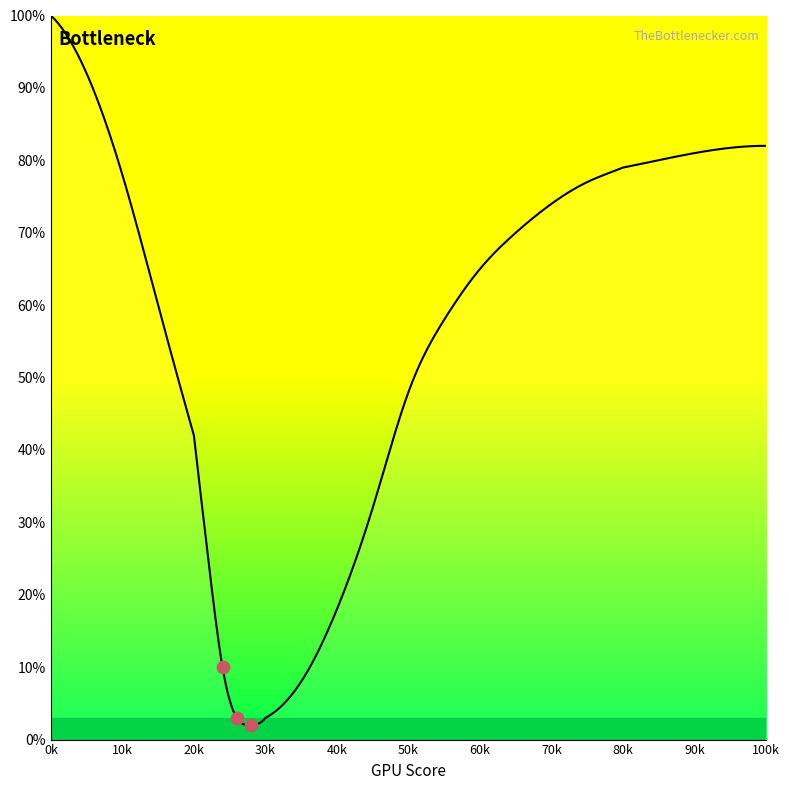

What is the maximum value shown in the chart?

100.0